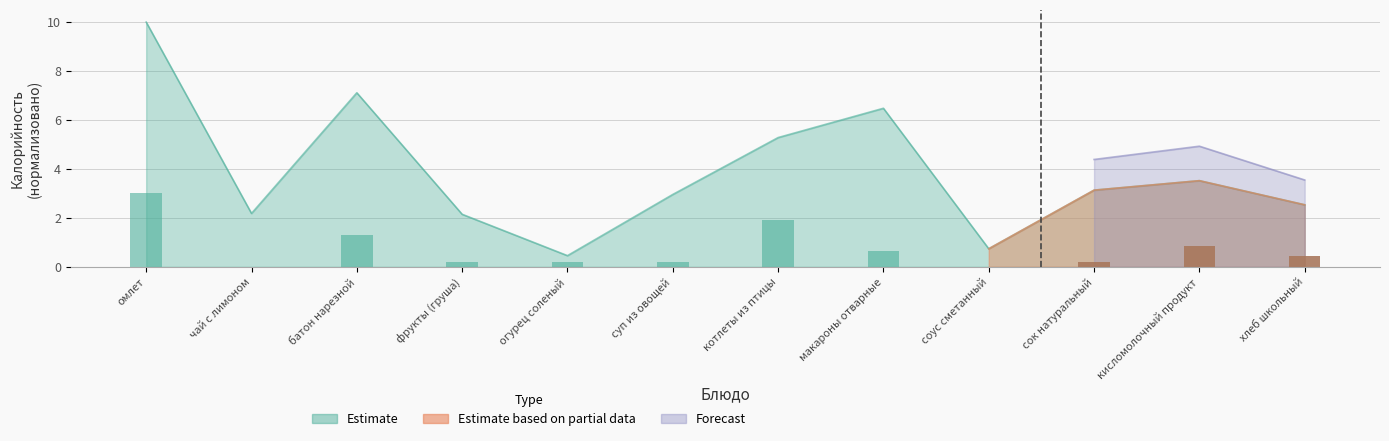

How many groups of bars are there?

12